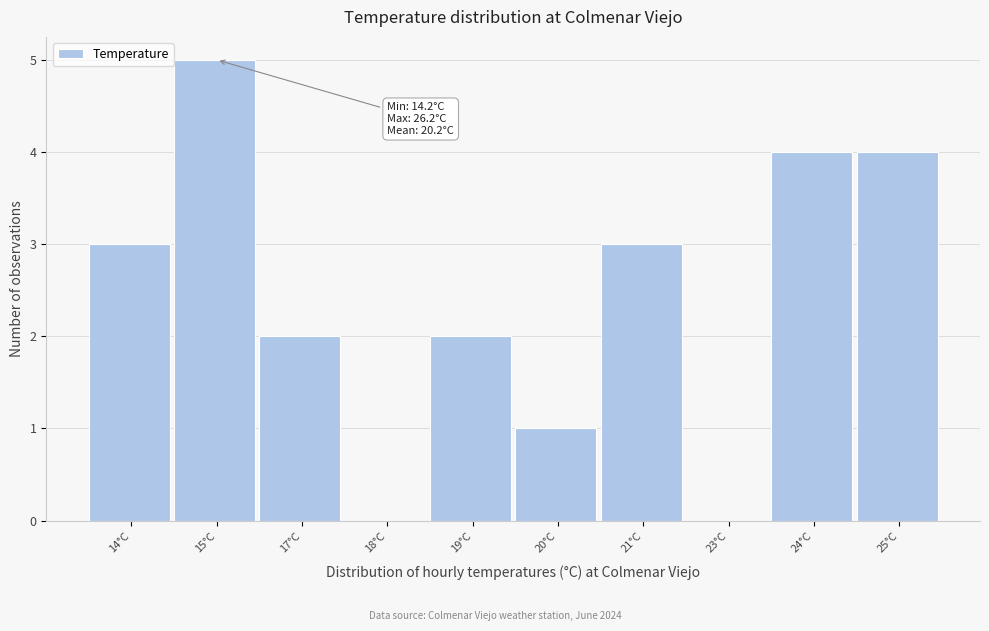

Reading left to right, list all the values displayed in this chart.

14°C=3	15°C=5	17°C=2	18°C=0	19°C=2	20°C=1	21°C=3	23°C=0	24°C=4	25°C=4